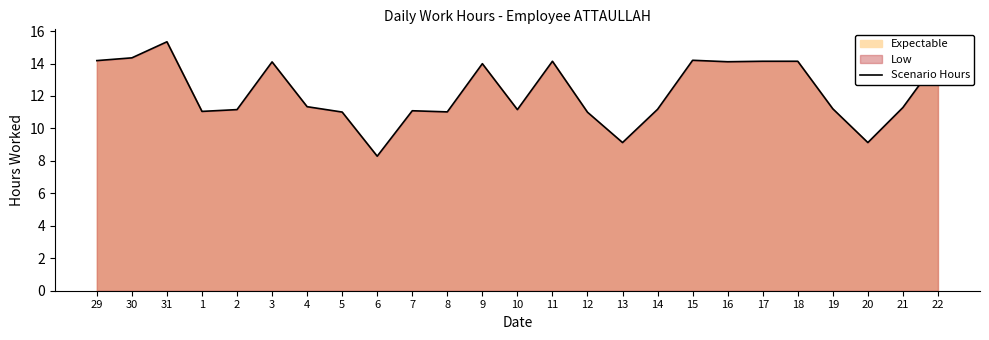

Approximately how many times larger is the value at 29 compared to 7?

1.3